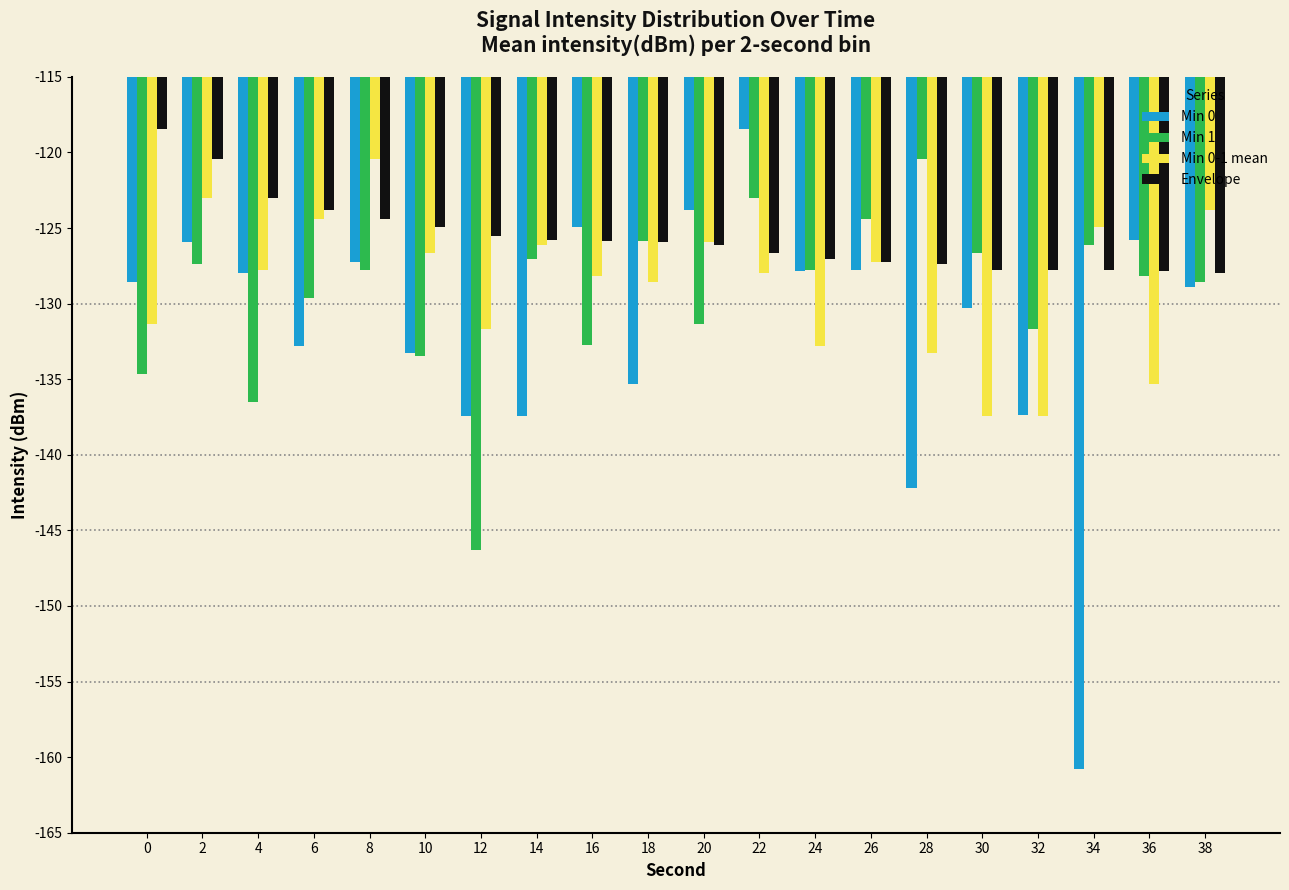

Reading left to right, list all the values displayed in this chart.

Min 0: 0=128.5	2=125.9	4=128.0	6=132.8	8=127.3	10=133.3	12=137.5	14=137.4	16=124.9	18=135.3	20=123.8	22=118.5	24=127.8	26=127.7	28=142.2	30=130.3	32=137.4	34=160.8	36=125.8	38=128.9
Min 1: 0=134.6	2=127.4	4=136.5	6=129.6	8=127.8	10=133.5	12=146.3	14=127.0	16=132.7	18=125.8	20=131.4	22=123.0	24=127.8	26=124.4	28=120.4	30=126.6	32=131.7	34=126.1	36=128.1	38=128.5
Min 0-1 mean: 0=131.4	2=123.0	4=127.8	6=124.4	8=120.4	10=126.6	12=131.7	14=126.1	16=128.1	18=128.5	20=125.9	22=128.0	24=132.8	26=127.3	28=133.3	30=137.5	32=137.4	34=124.9	36=135.3	38=123.8
Envelope: 0=118.5	2=120.4	4=123.0	6=123.8	8=124.4	10=124.9	12=125.5	14=125.8	16=125.8	18=125.9	20=126.1	22=126.6	24=127.0	26=127.3	28=127.4	30=127.7	32=127.8	34=127.8	36=127.8	38=128.0